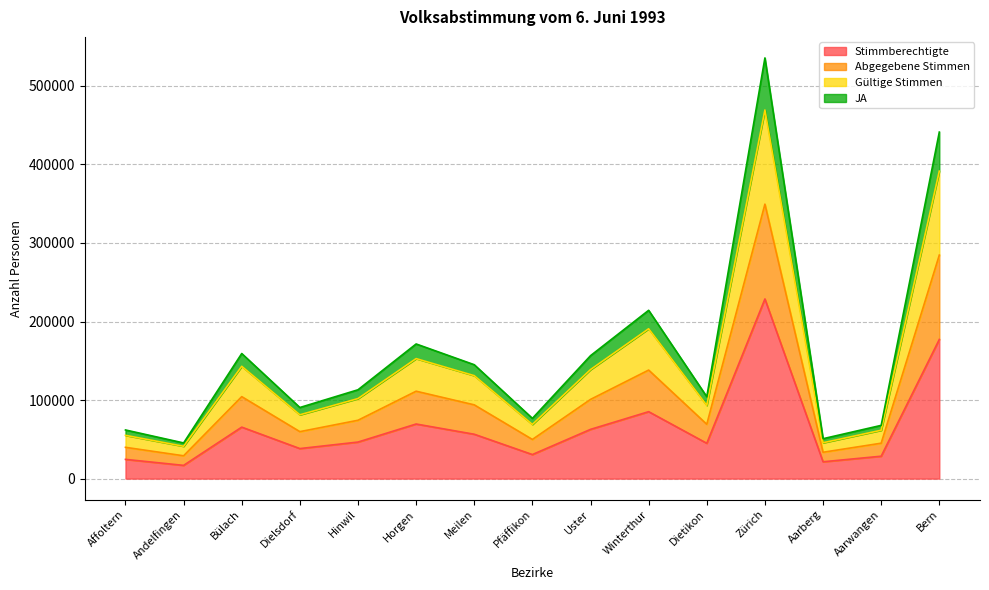

What is the average value of the Stimmberechtigte series?

66465